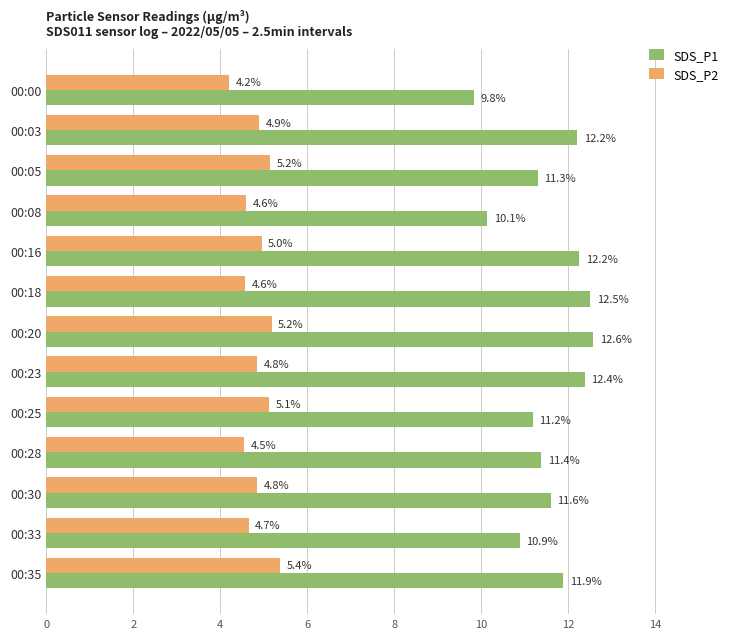

Rank the series at 00:20 from lowest to highest value.

SDS_P2, SDS_P1